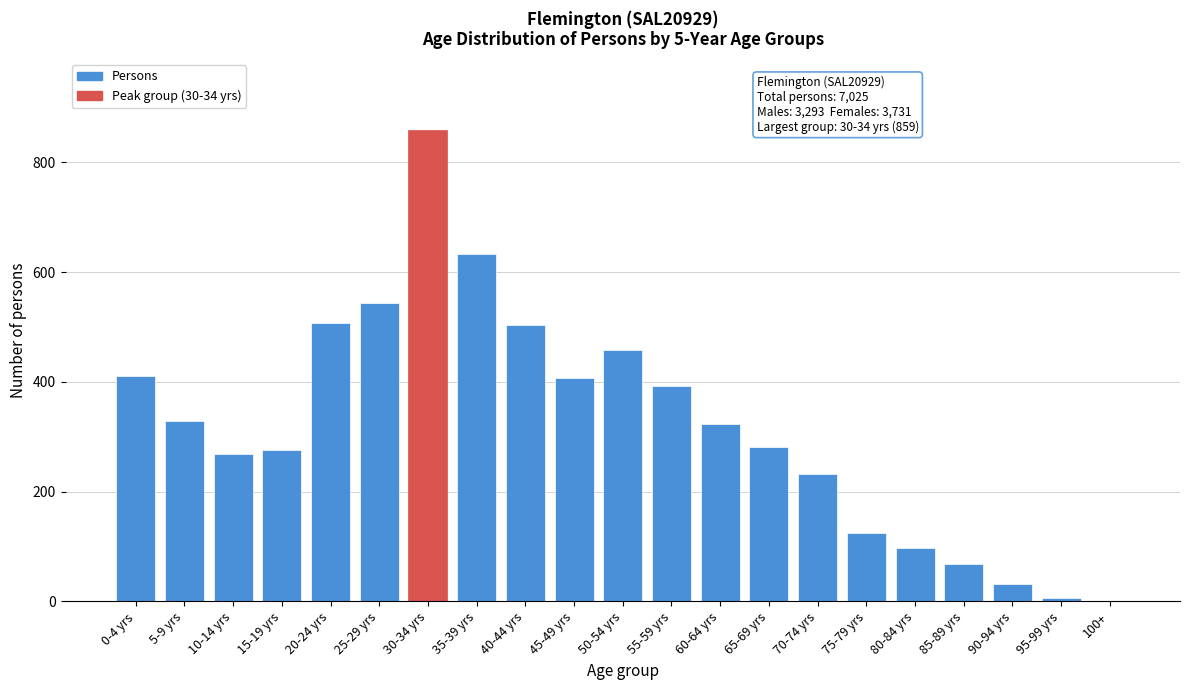

Which category has the highest value across all series?

30-34 yrs